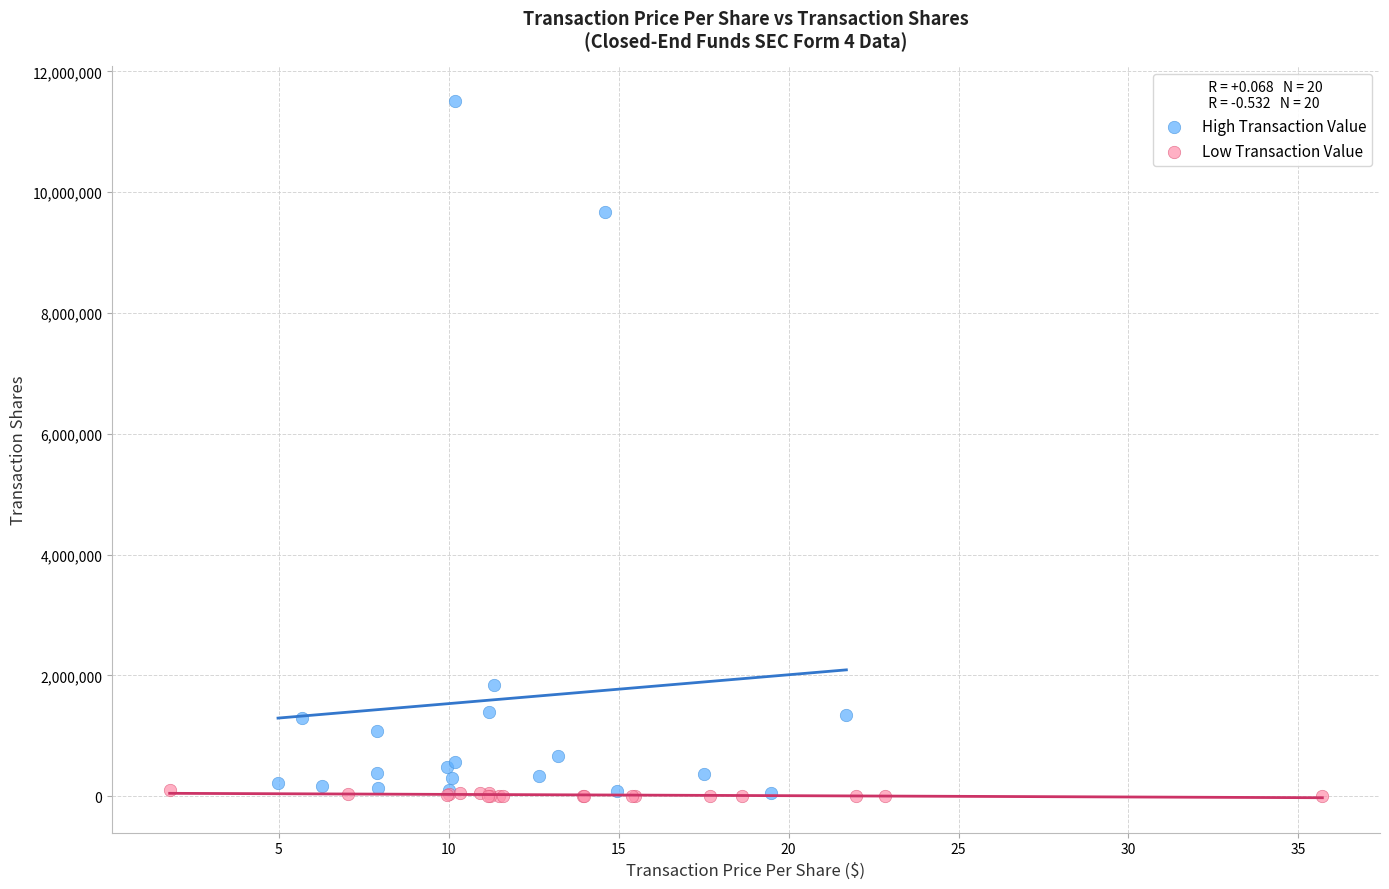

Which series reaches the maximum Y coordinate?

High Transaction Value